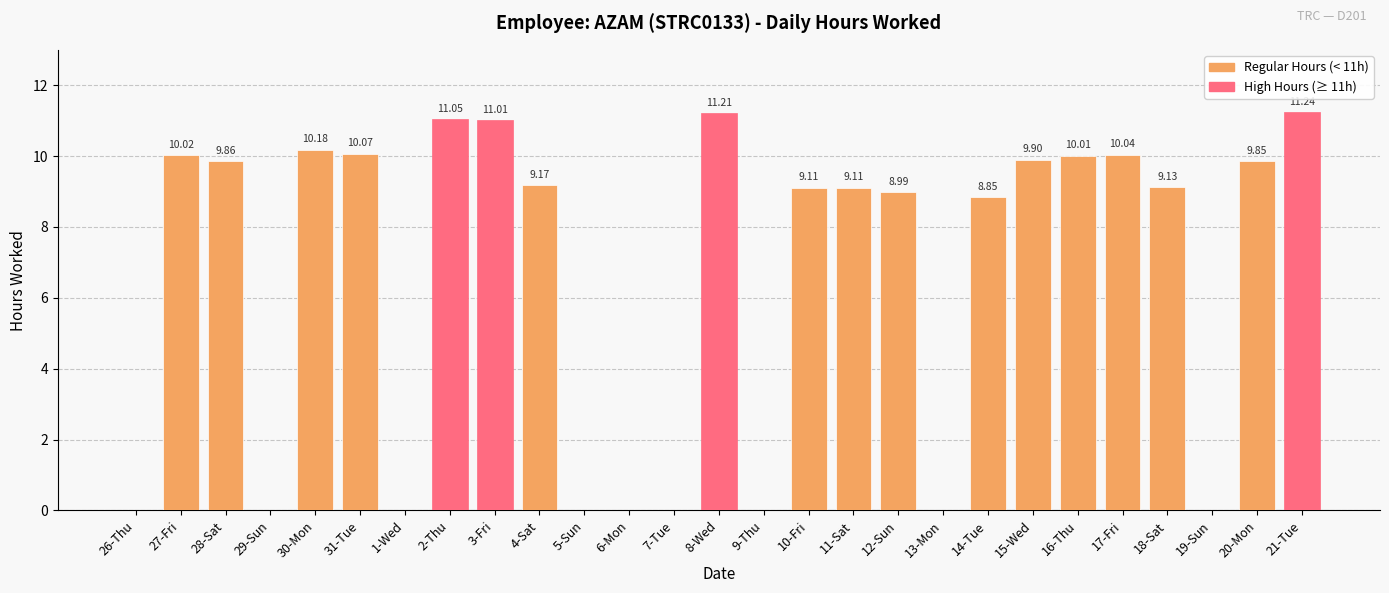

What is the sum of all values?

178.8